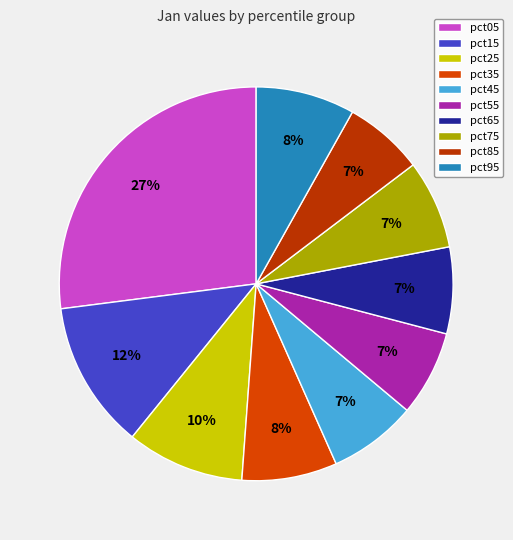

Does pct75 represent more than half of the total?

No